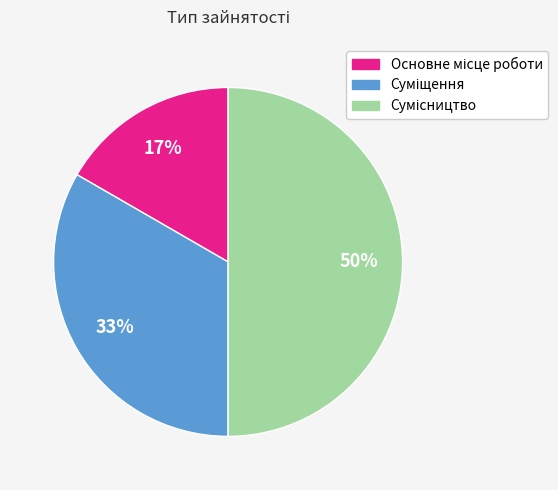

To the nearest percent, what is the average slice percentage?

33%